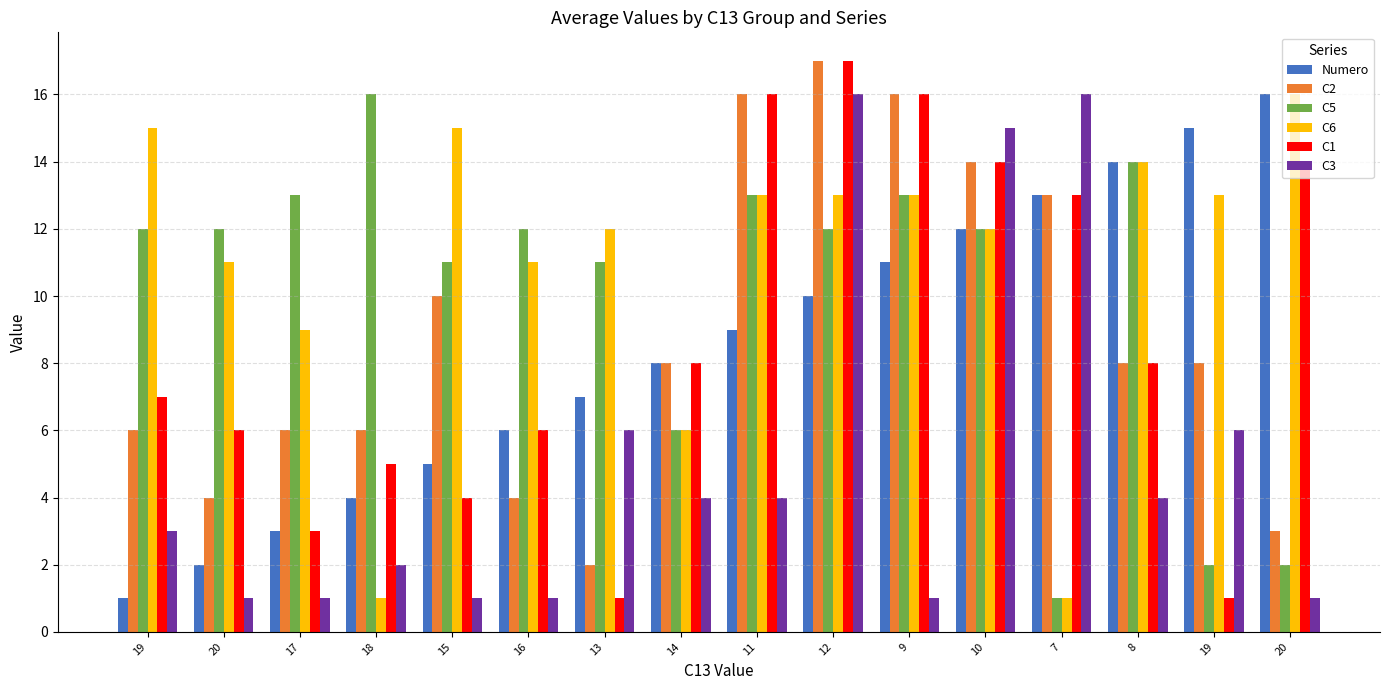

At which label does C3 first exceed 4?

13